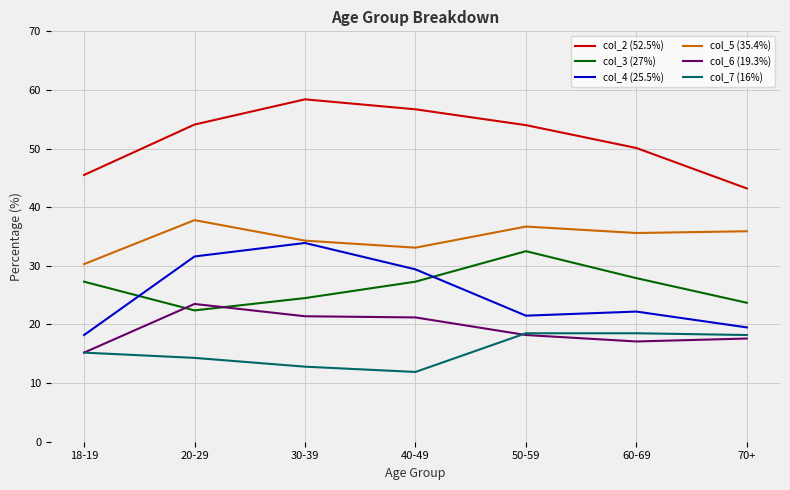

True or false: col_6 (19.3%) and col_2 (52.5%) intersect in this chart.

False